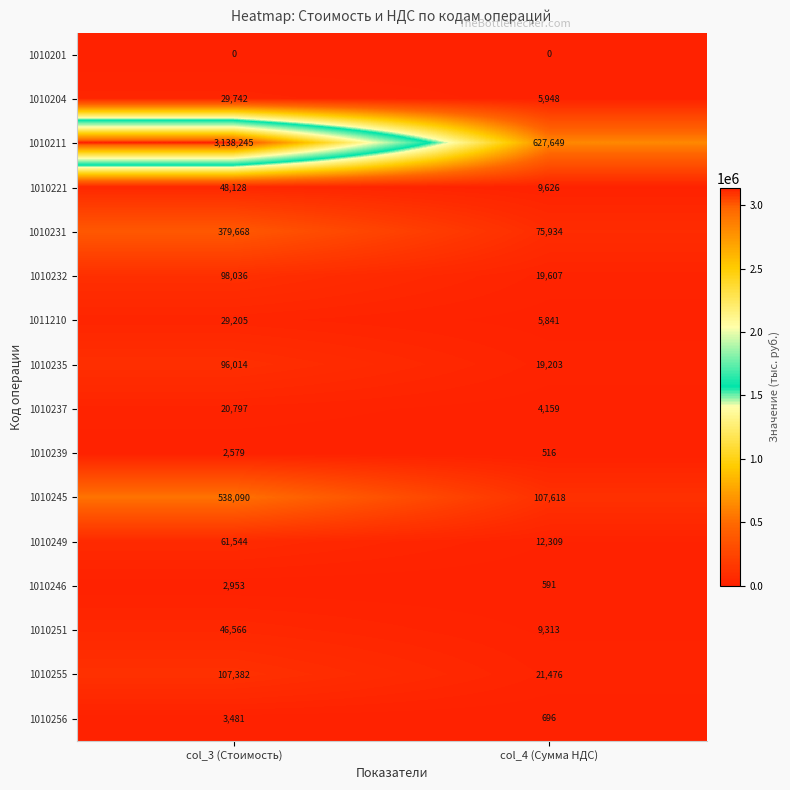

Is it true that 1010221 equals 48128 at col_3 (Стоимость)?

True